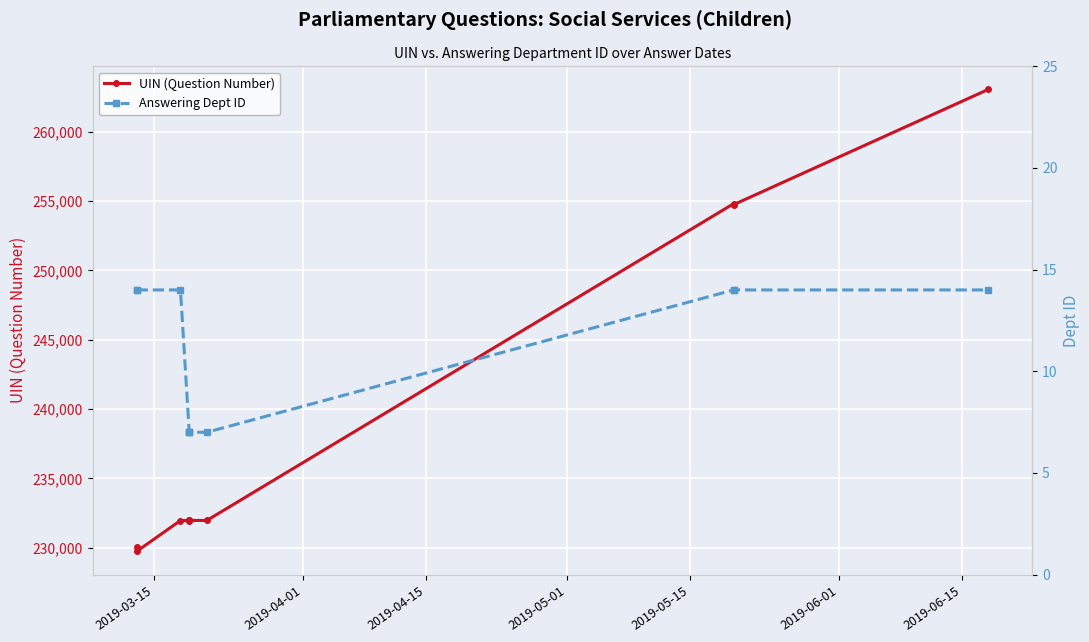

What is the lowest value of the UIN (Question Number) series?

229732